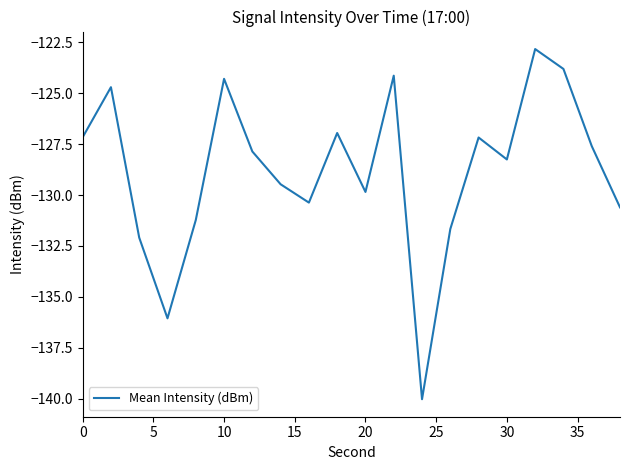

What is the greatest value displayed?

-122.8